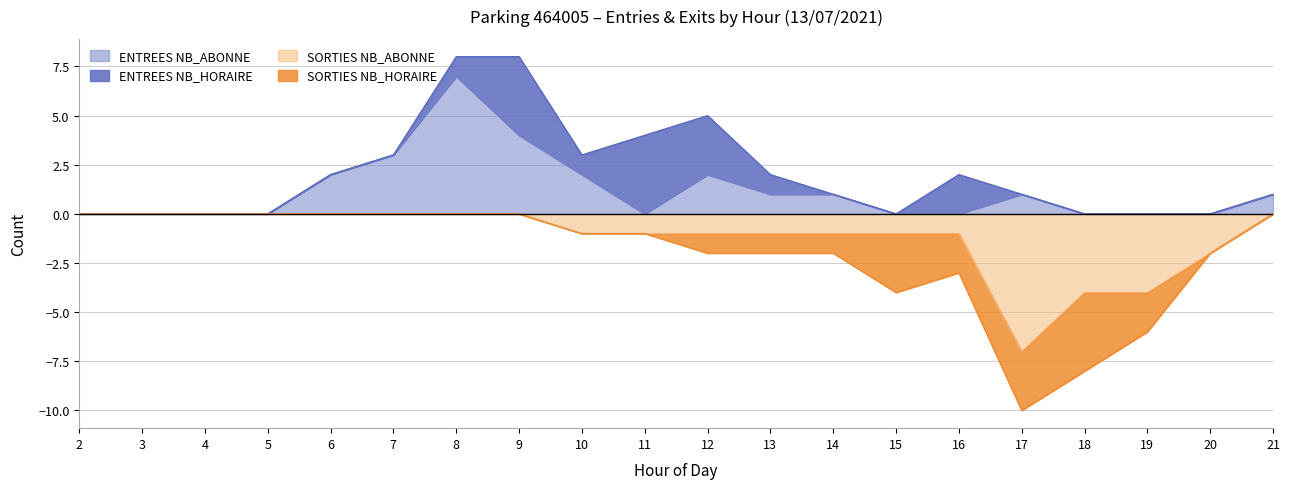

What is the approximate value of ENTREES NB_ABONNE at 8?

7